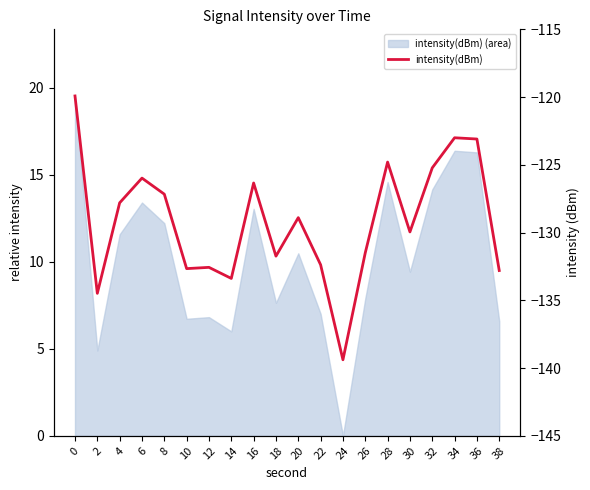

At which category does the data reach its first local valley?

2